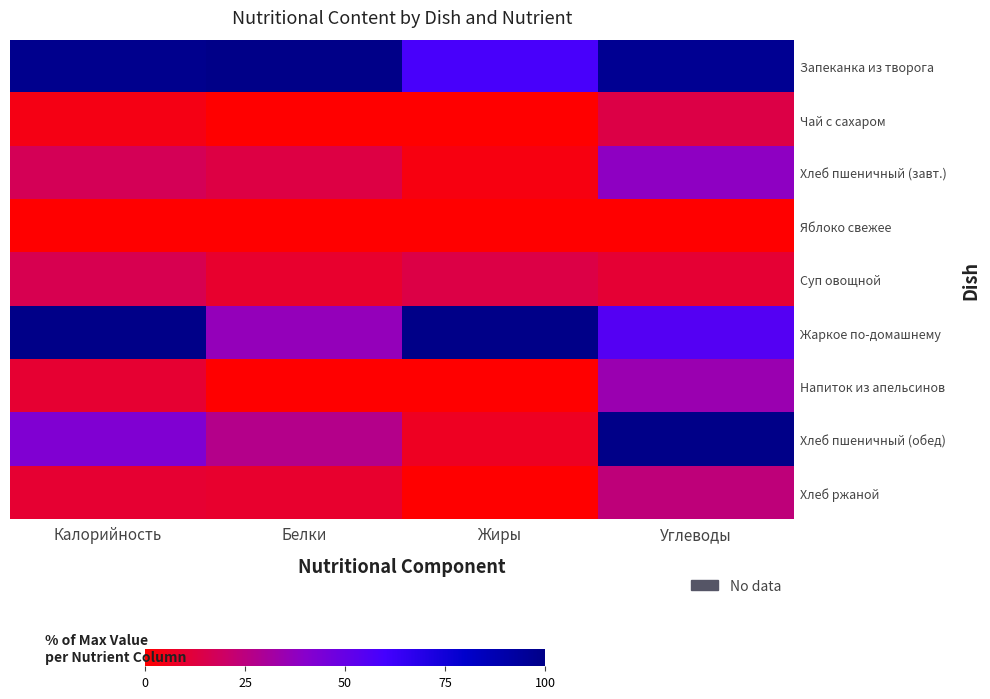

Between Жиры and Углеводы, which series saw the biggest shift?

Хлеб пшеничный (обед)